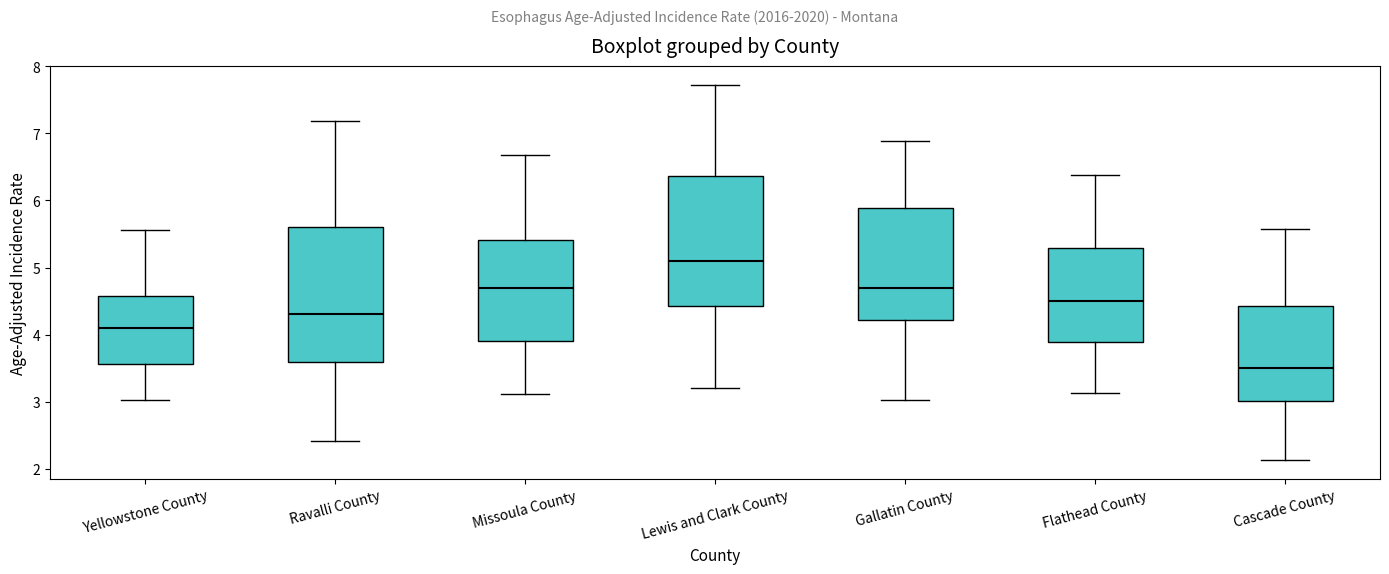

Which box's median line is the lowest?

Cascade County